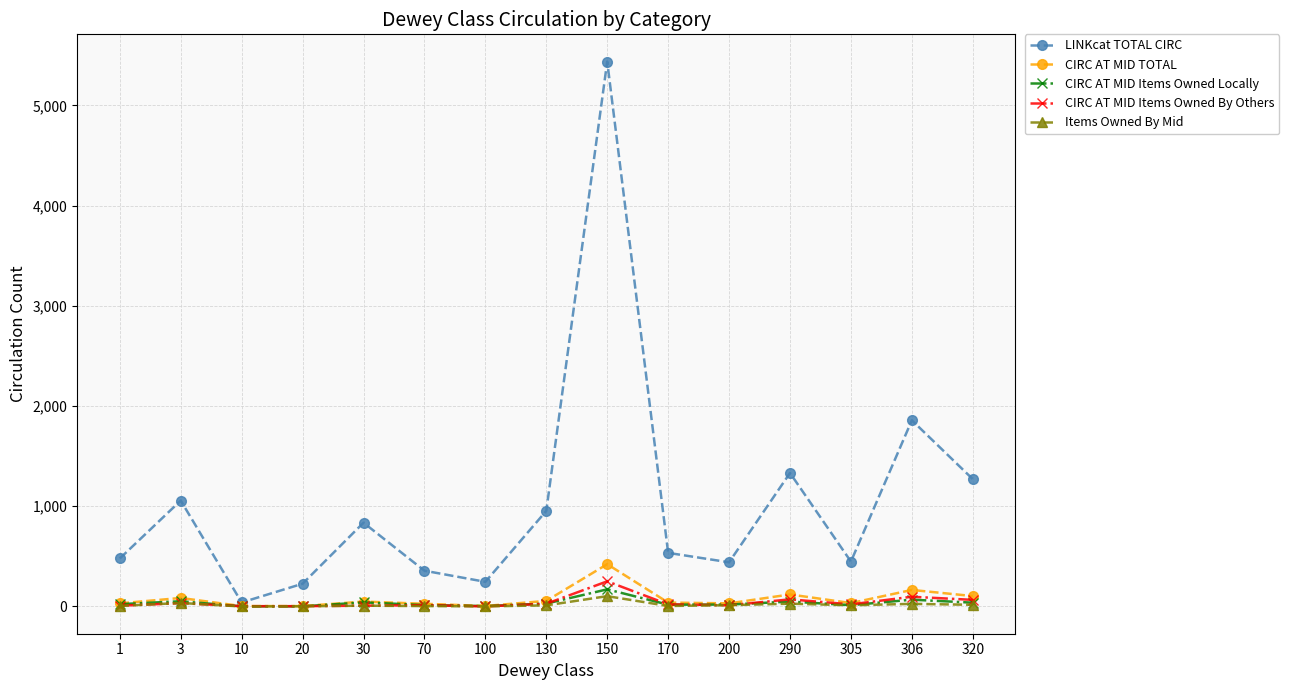

What is the value of the LINKcat TOTAL CIRC point at the 5th from the left?

836